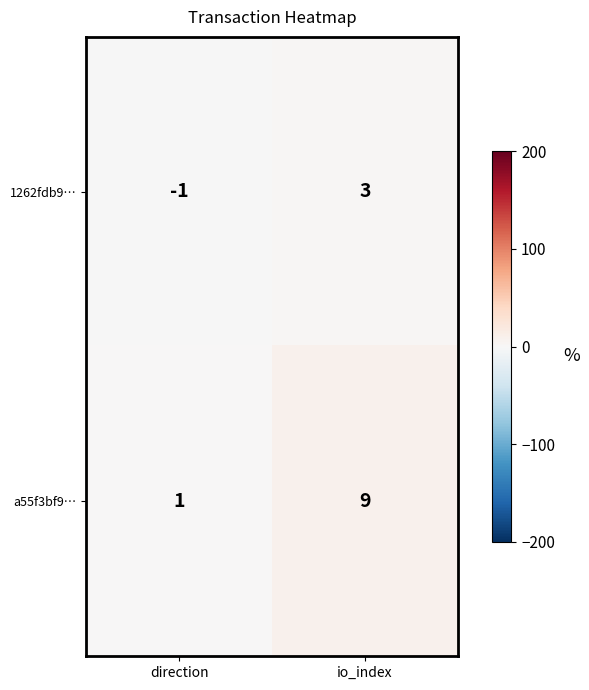

How many values in 1262fdb9… are below zero?

1